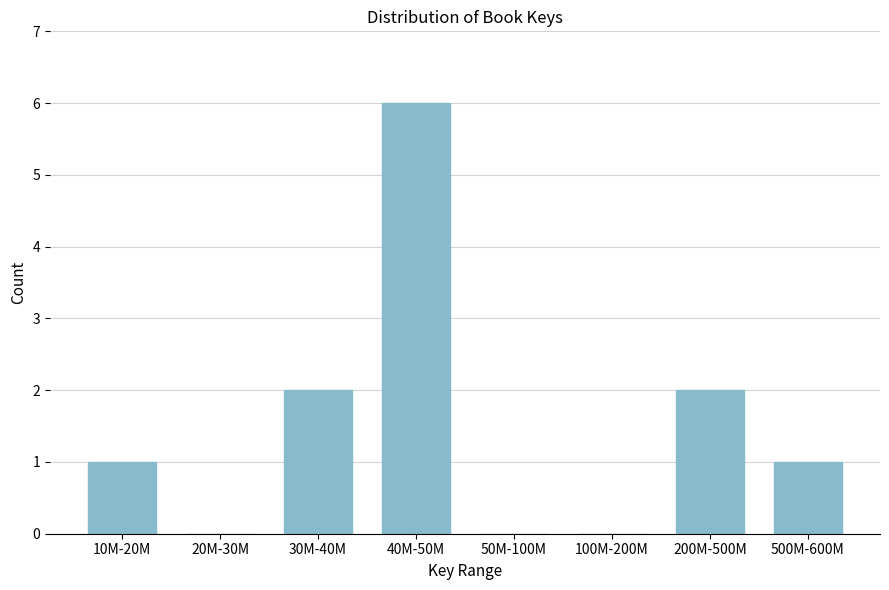

Reading left to right, list all the values displayed in this chart.

10M-20M=1	20M-30M=0	30M-40M=2	40M-50M=6	50M-100M=0	100M-200M=0	200M-500M=2	500M-600M=1